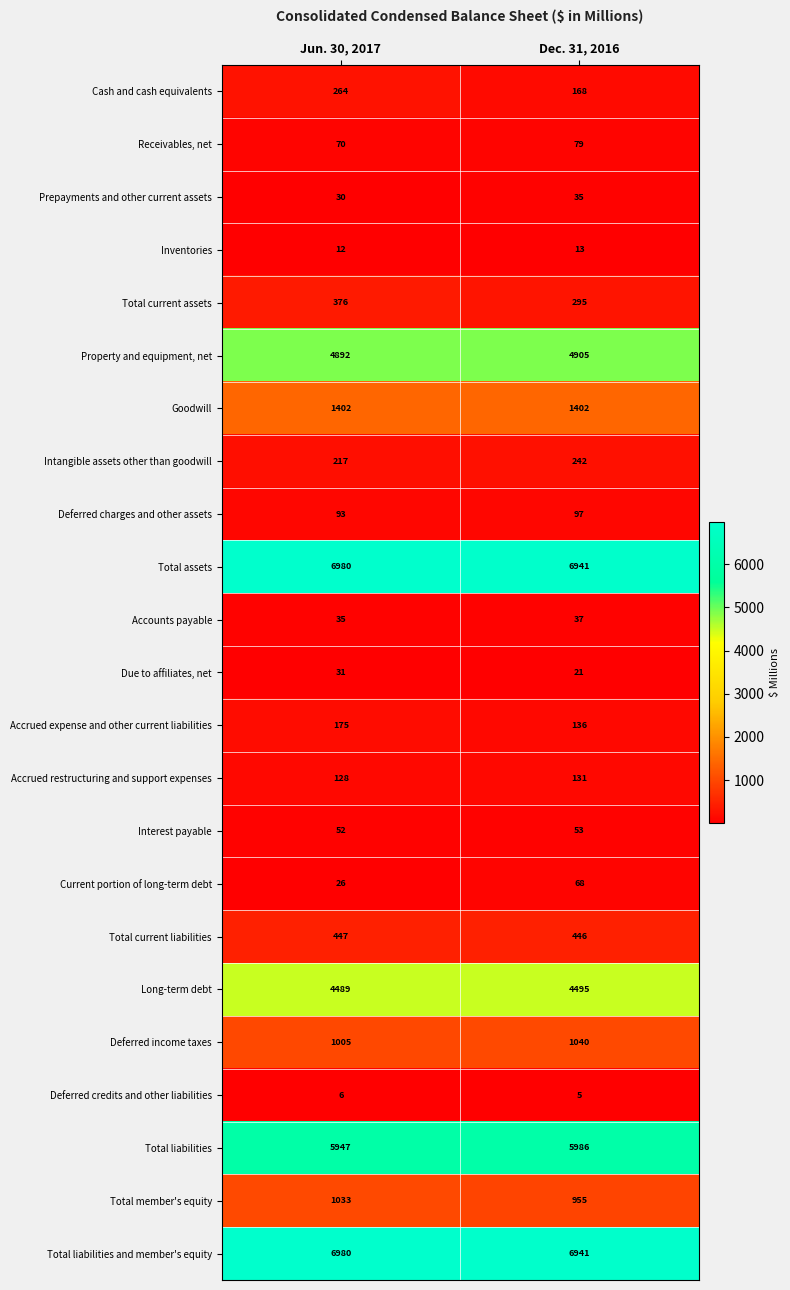

Is it true that Cash and cash equivalents equals 96 at Jun. 30, 2017?

False